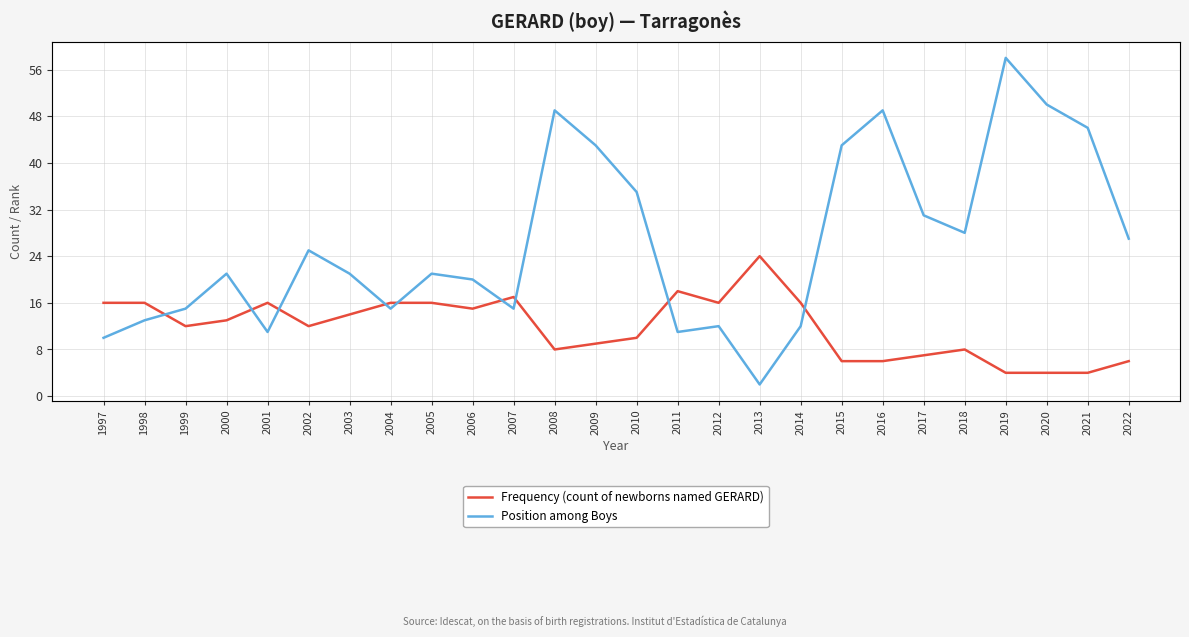

Which has a higher value, 2008 or 2005?

2005